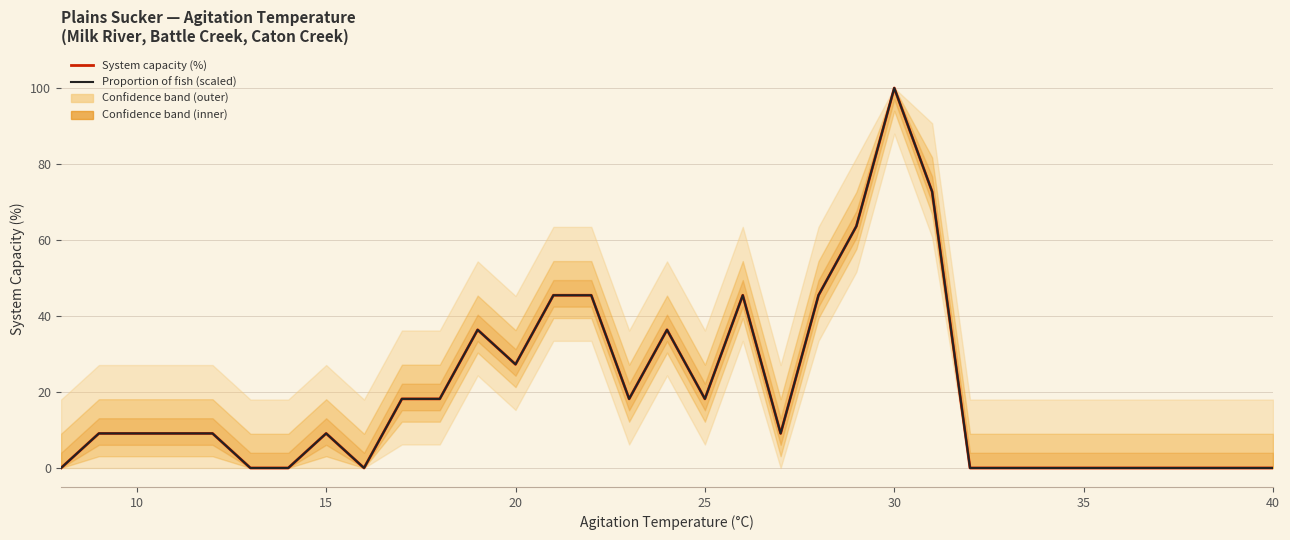

How many data points in System capacity (%) are above 9?

20